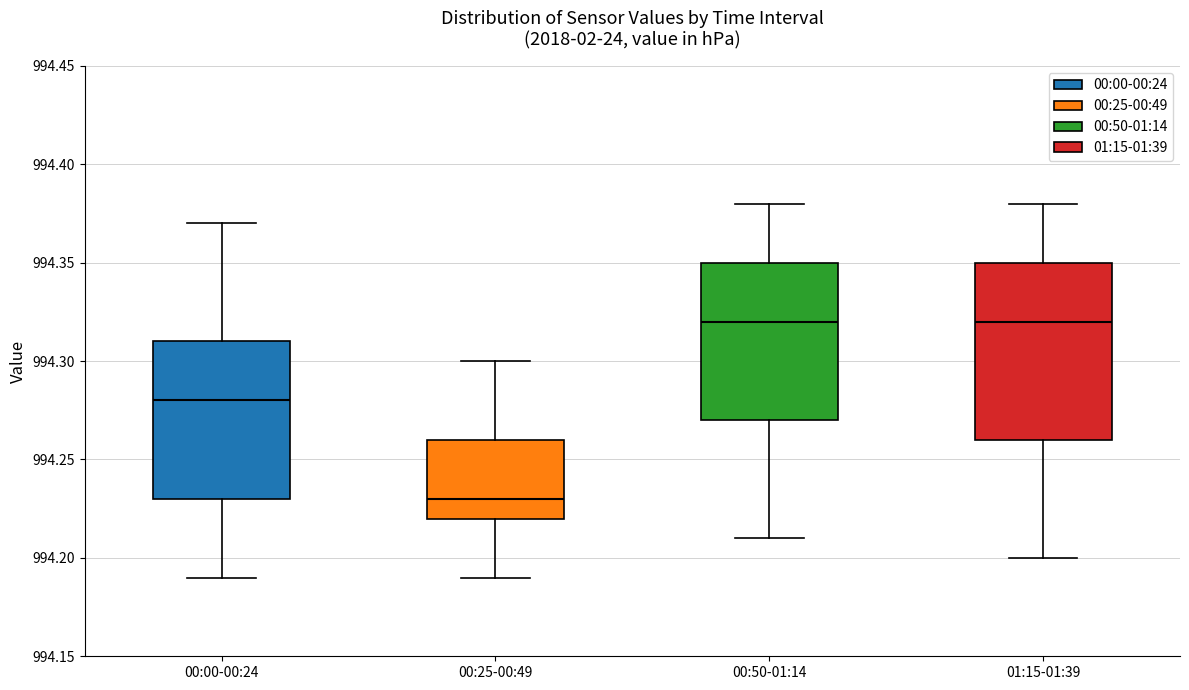

Reading left to right, transcribe this box plot: for each box, give where its median line is, the range the box spans, and where its two whiskers end, as read against the y-axis. The values are not printed on the chart, so give them approximately, as read against the axis.

00:00-00:24: median 994.28, box 994.23 to 994.31, whiskers 994.19 to 994.37
00:25-00:49: median 994.23, box 994.22 to 994.26, whiskers 994.19 to 994.30
00:50-01:14: median 994.32, box 994.27 to 994.35, whiskers 994.21 to 994.38
01:15-01:39: median 994.32, box 994.26 to 994.35, whiskers 994.20 to 994.38